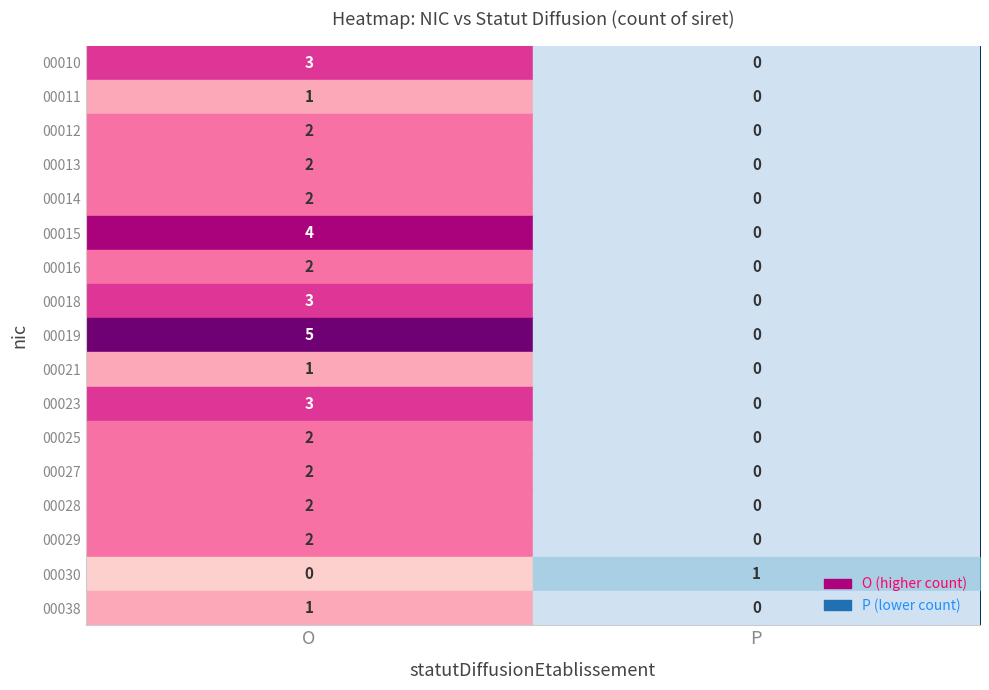

List the labels in order of 00013 value, smallest first.

P, O